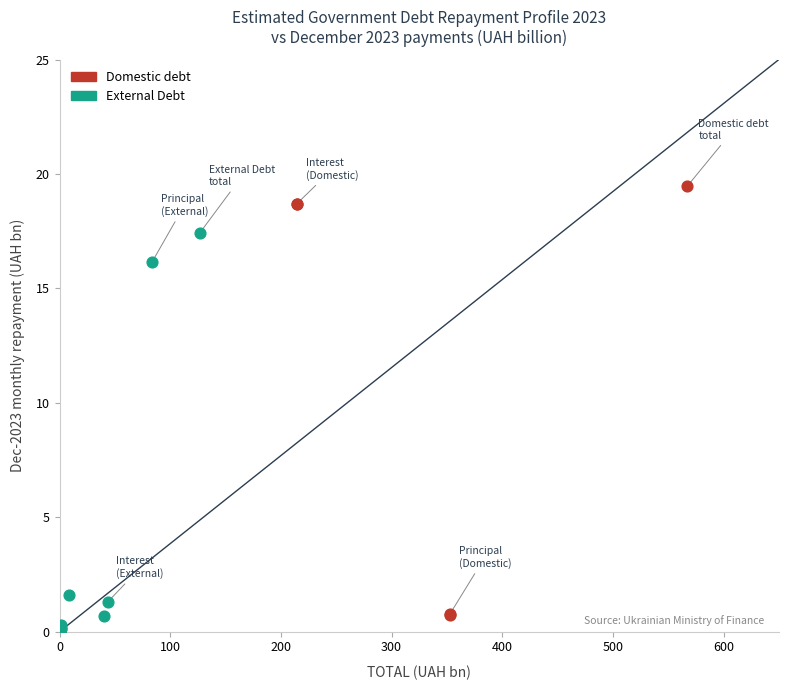

Which series has the largest Y range (max minus min)?

Domestic debt